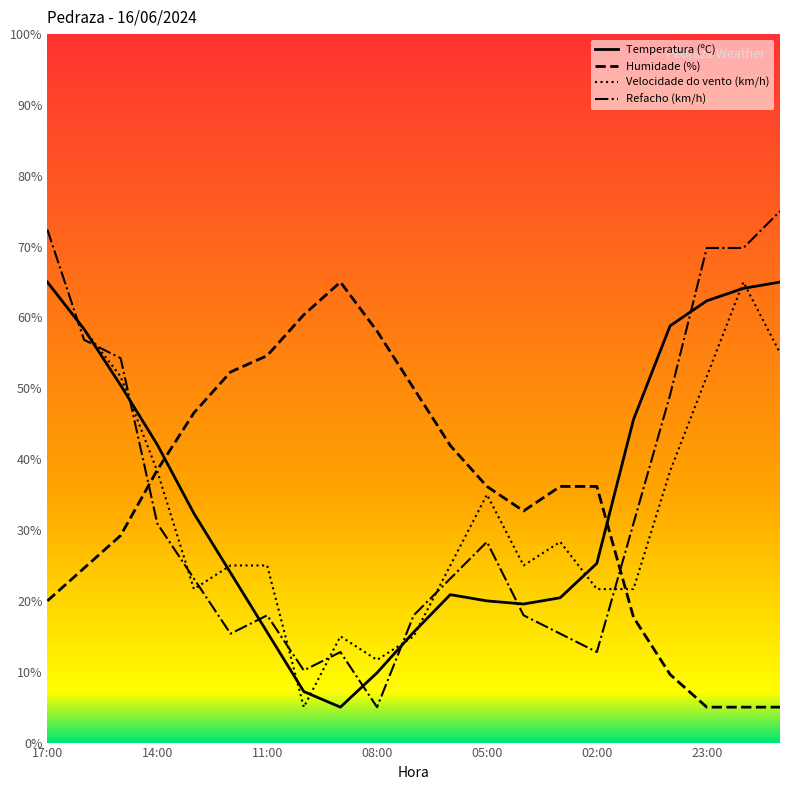

True or false: Humidade (%) and Temperatura (ºC) intersect in this chart.

True